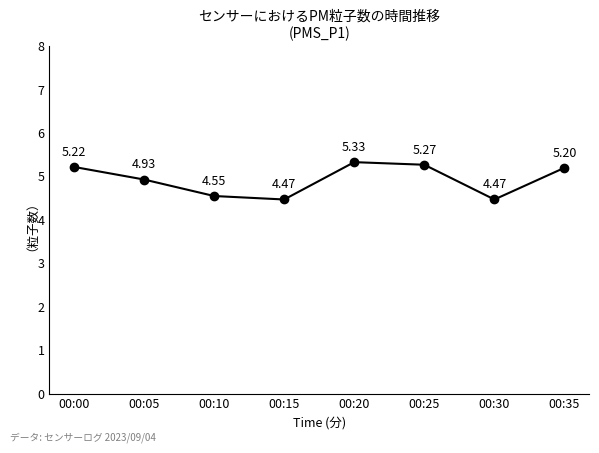

At which label does the data first exceed 5?

00:00